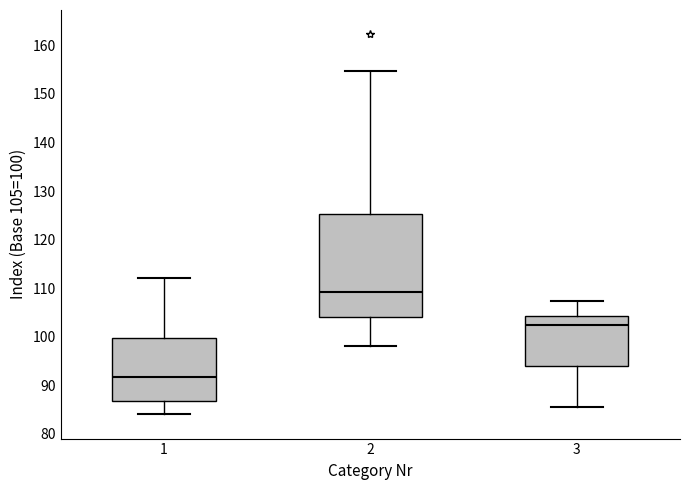

Which box is the tallest, from its lower edge to its upper edge?

2